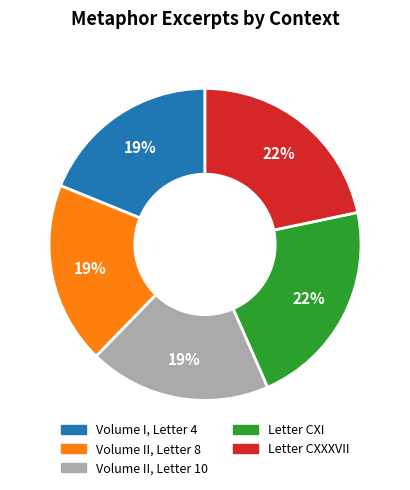

Is it true that Volume I, Letter 4 is 19% of the pie?

True